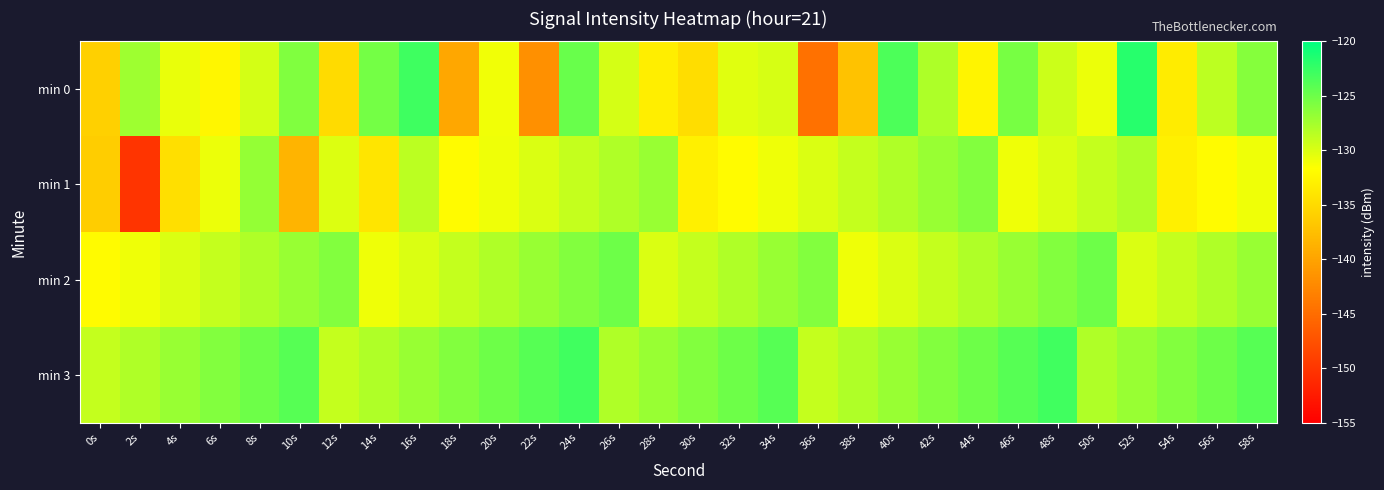

What is the total value across all series at 18s?

-526.7